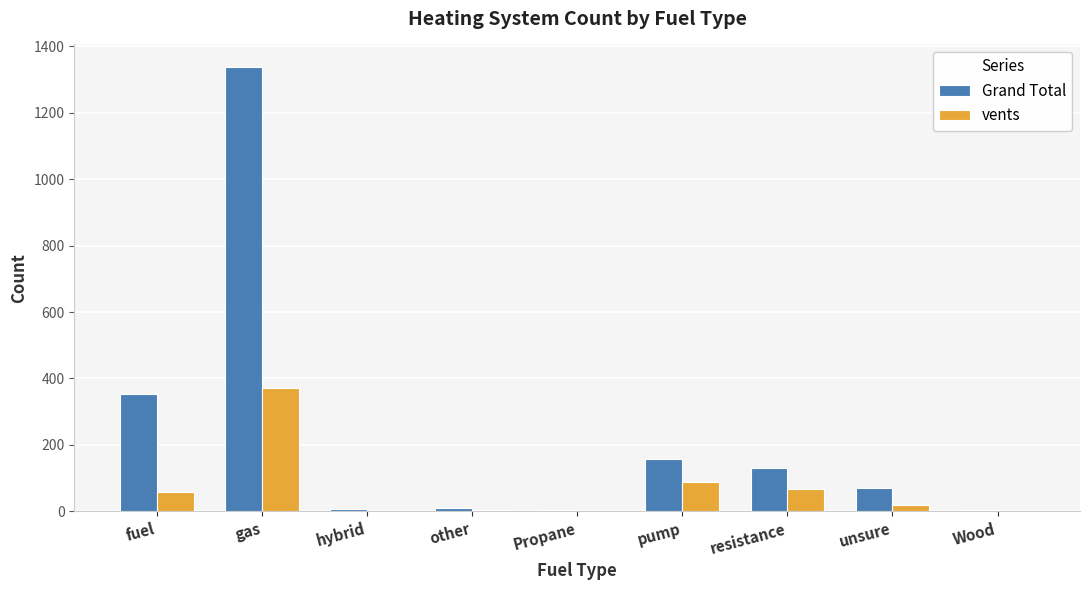

What is the highest value of the Grand Total series?

1339